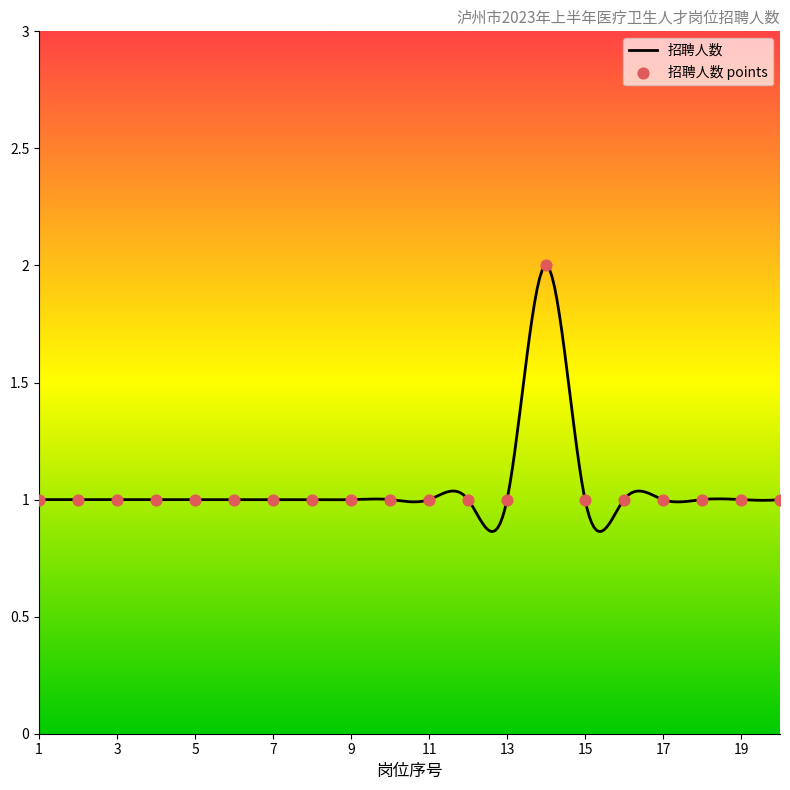

What is the ratio of the value at 4 to the value at 13?

1.0